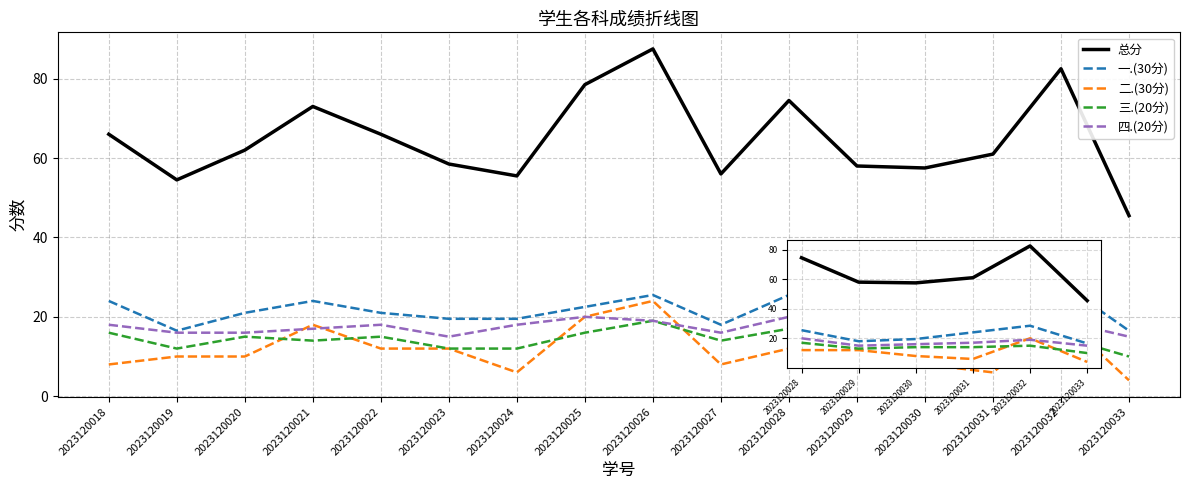

Which label corresponds to the largest value in the chart?

2023120026